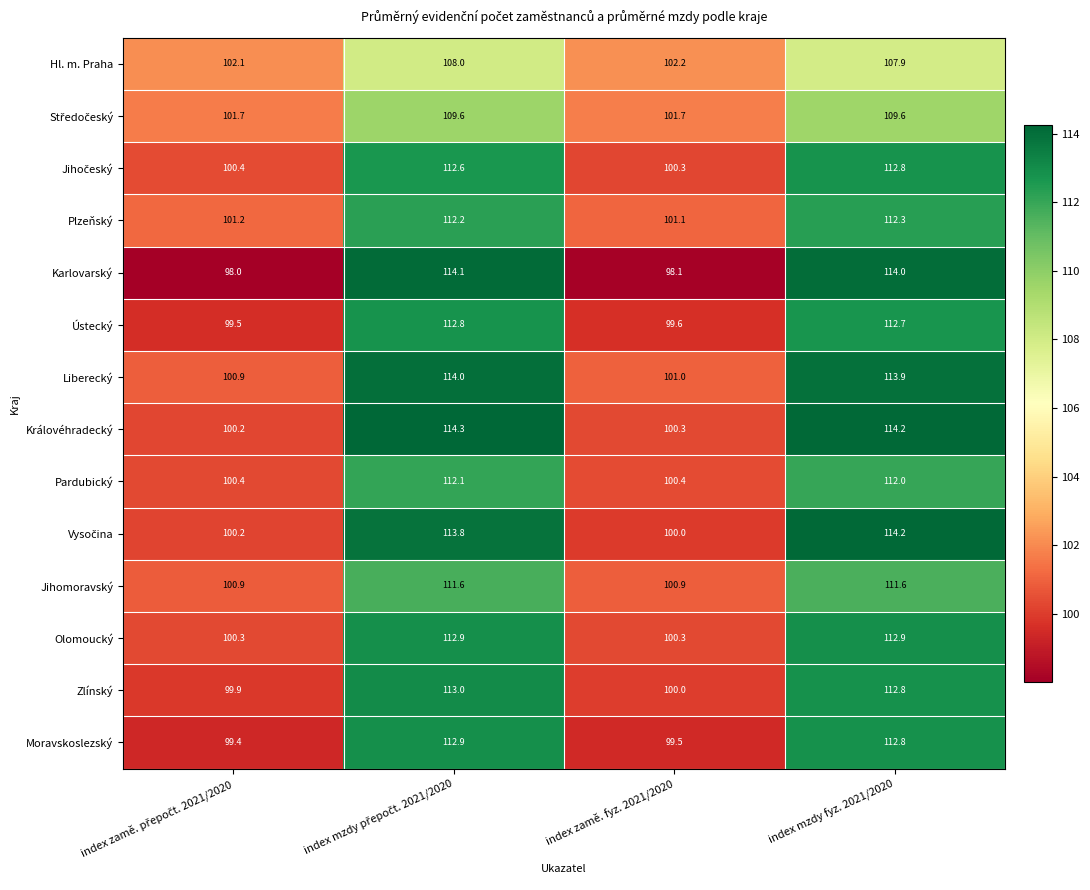

What is the sum of all Hl. m. Praha values?

420.2